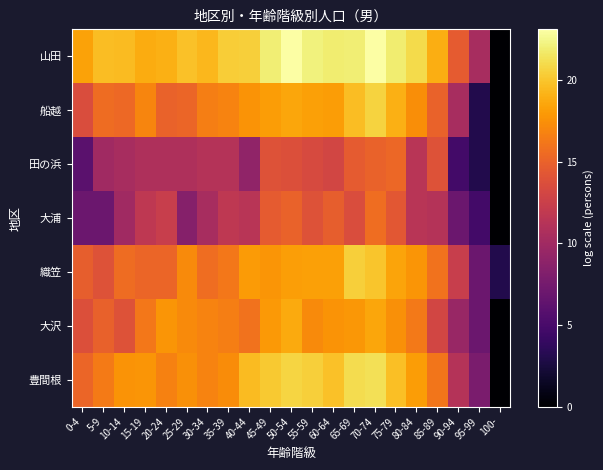

At how many categories does at least one series exceed 18?

18